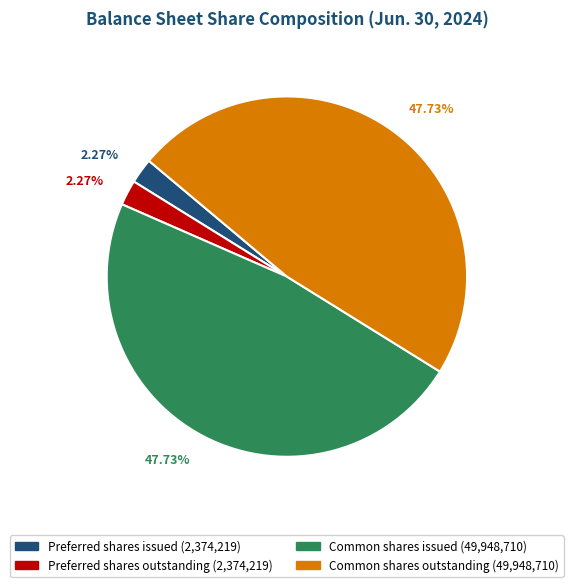

How many slices are in this pie chart?

4